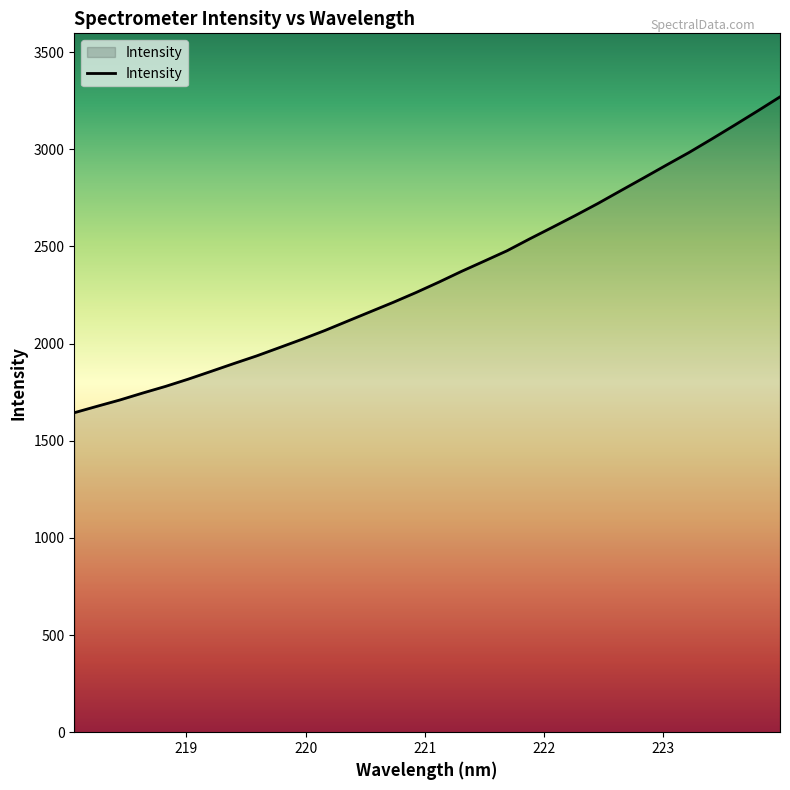

What is the maximum value shown in the chart?

3269.2